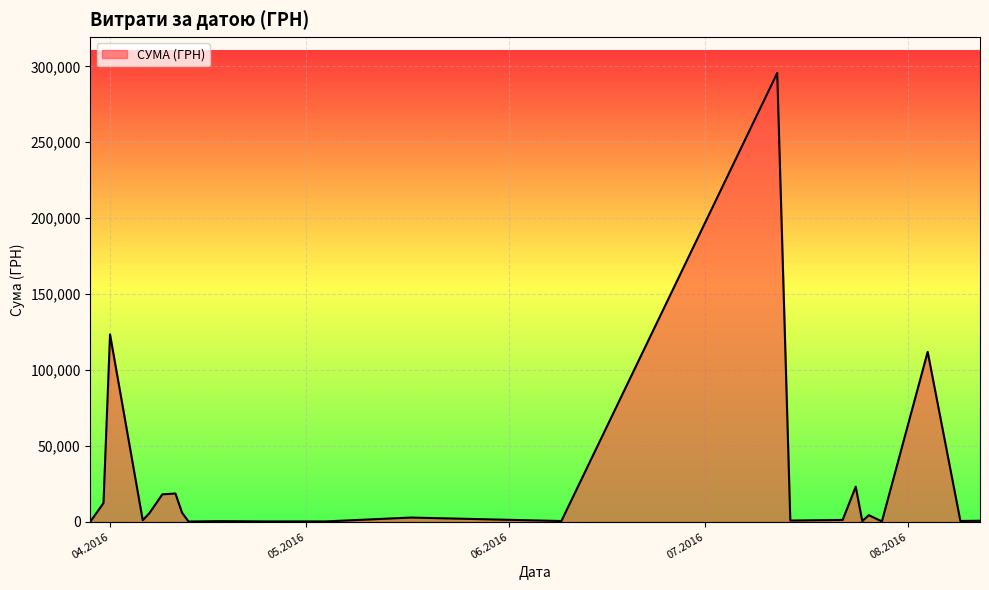

What is the maximum value shown in the chart?

295638.6